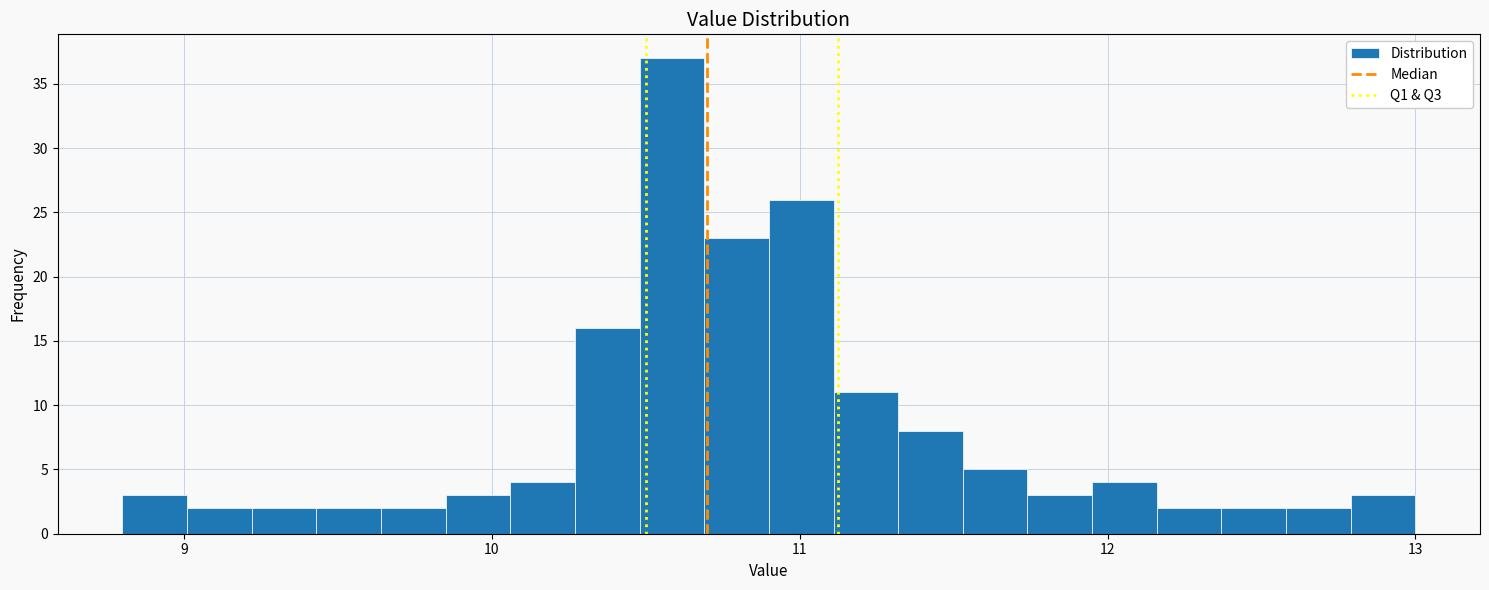

Around what value on the x-axis is the tallest bar? Give the approximate position of its centre, as read against the axis.

10.6